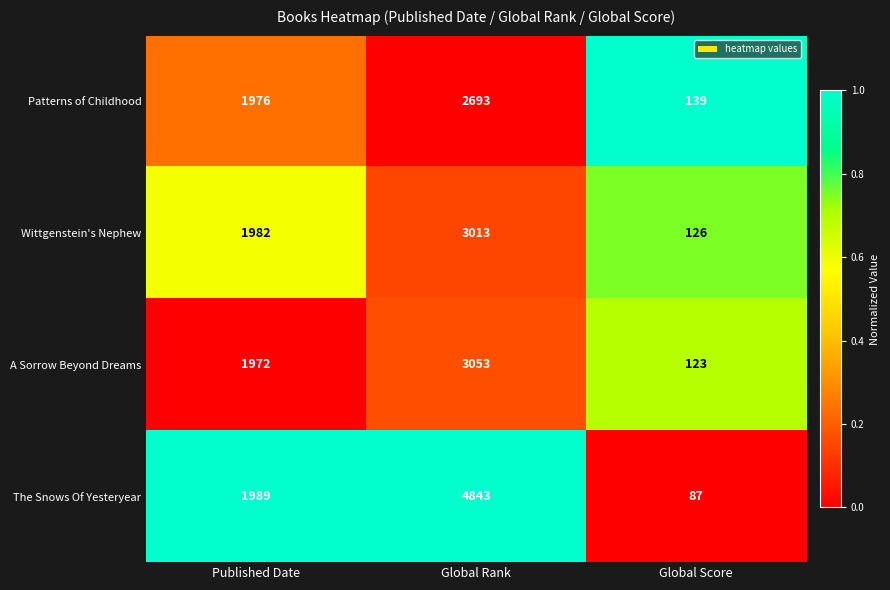

Which label corresponds to the smallest value in the chart?

Global Score